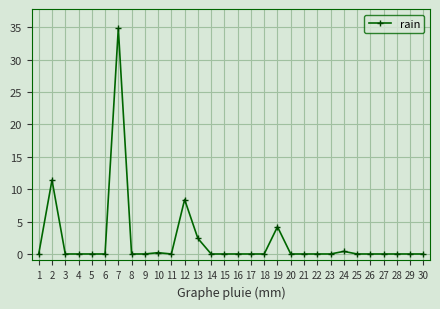

What value does the data have at 2?

11.4